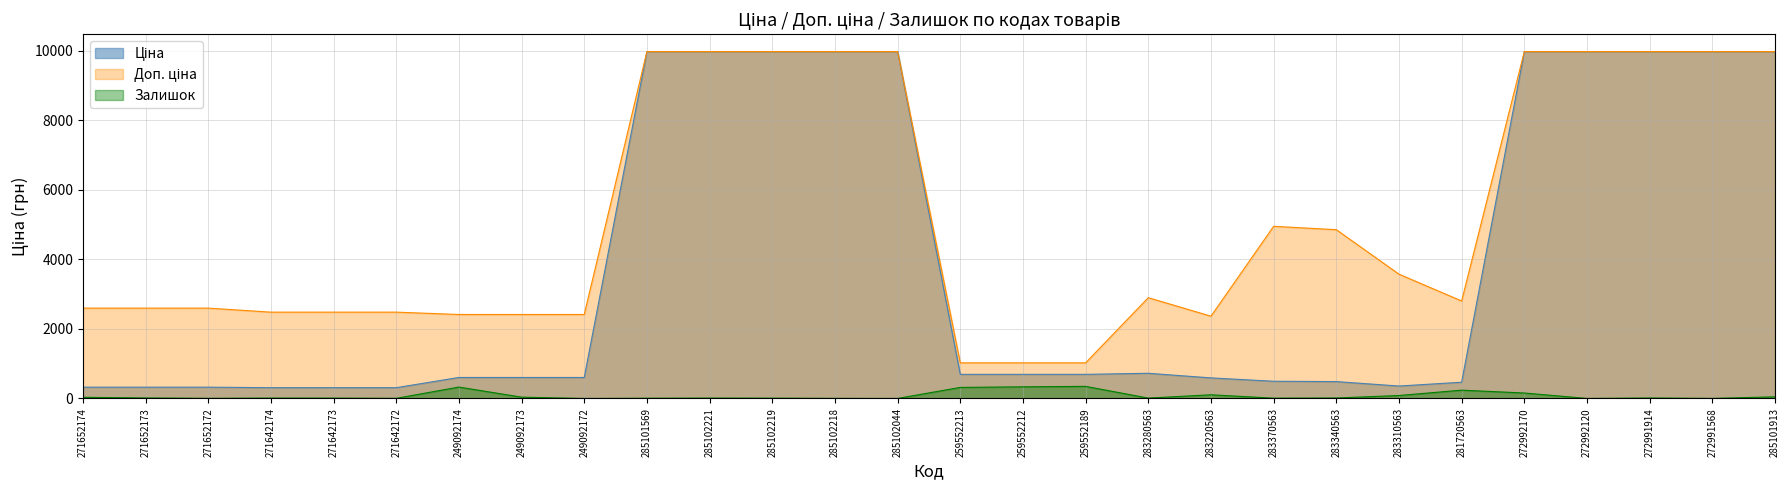

Rank the categories by Залишок value from lowest to highest.

249092172, 285102044, 272992120, 272991568, 285102218, 271652172, 271642172, 285101569, 285102219, 283370563, 271642173, 271642174, 285102221, 283280563, 283340563, 272991914, 271652173, 271652174, 249092173, 285101913, 283310563, 283220563, 272992170, 281720563, 259552213, 249092174, 259552212, 259552189